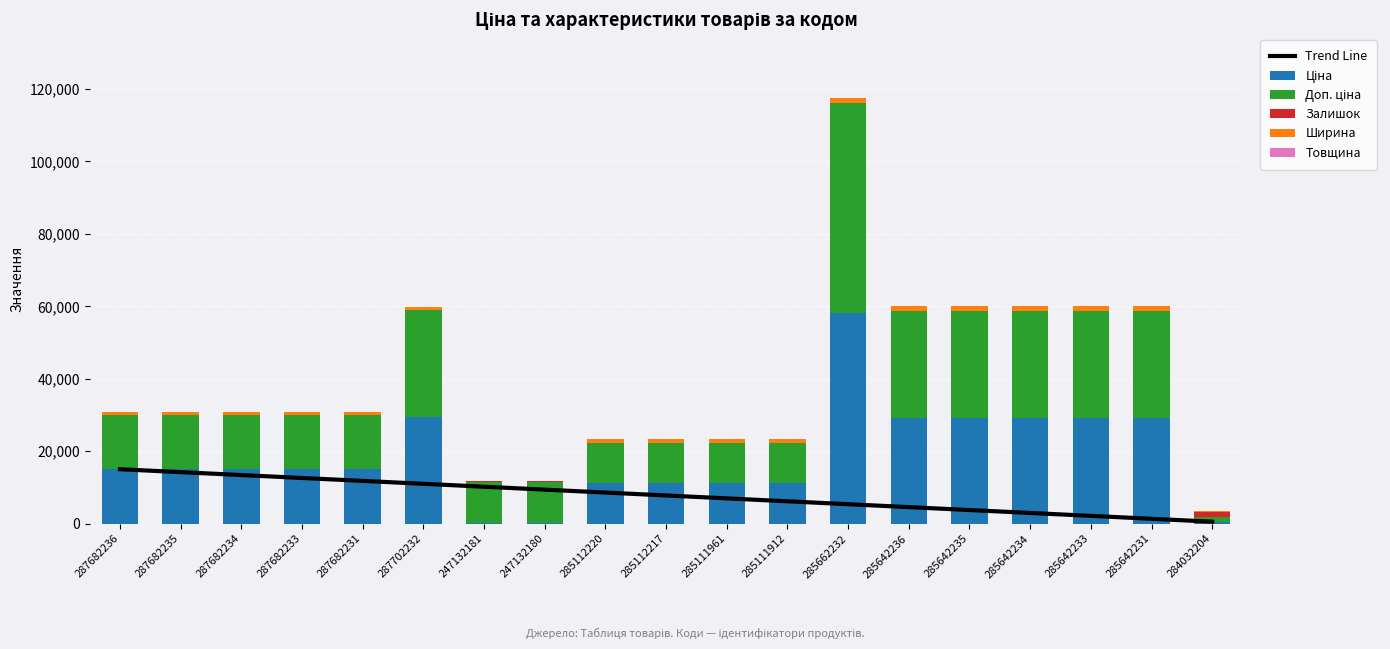

What is the spread (max minus min) of values at 287682234?

15019.2